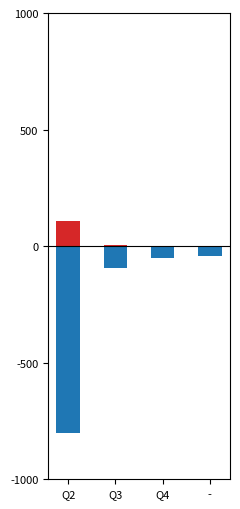

At which label does Total Refs. reach its minimum?

Q2